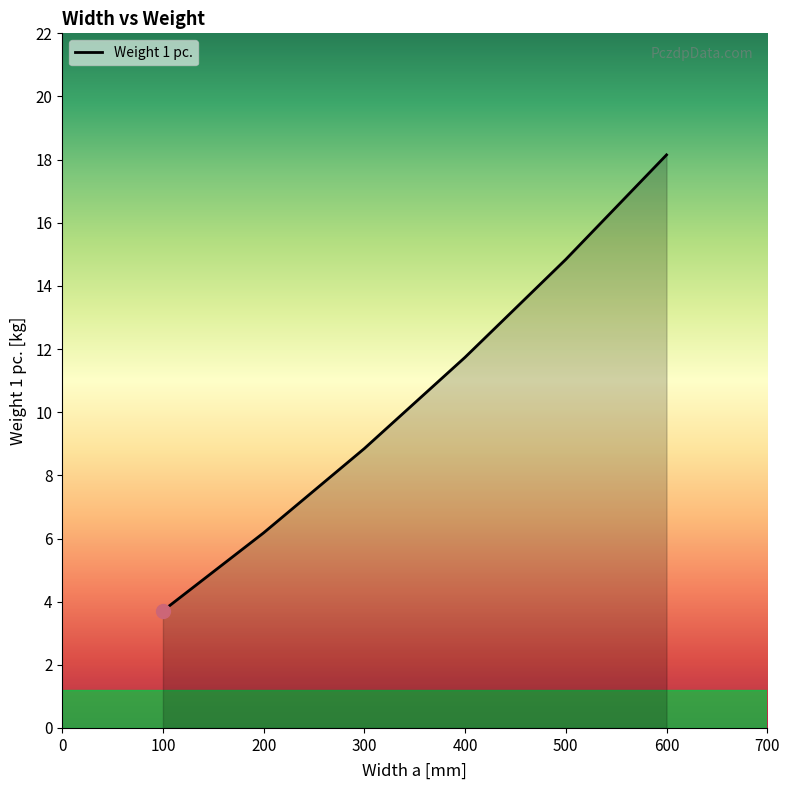

Rank the categories by value from lowest to highest.

100, 200, 300, 400, 500, 600